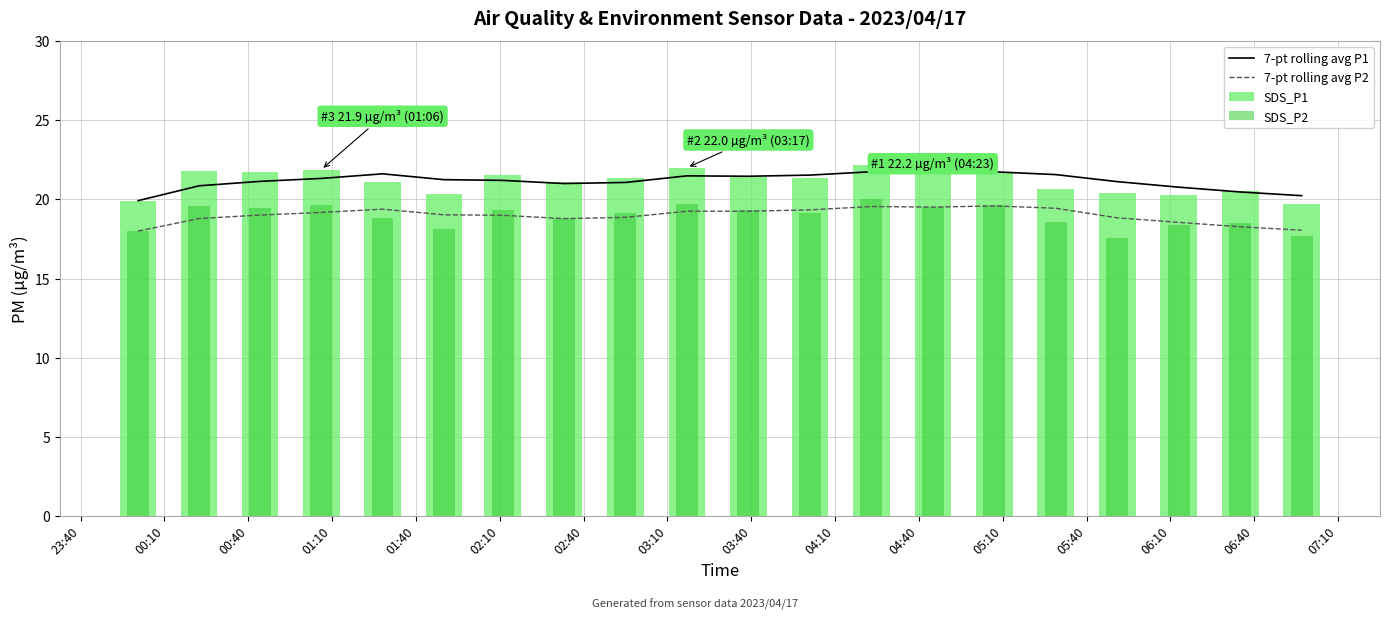

What is the lowest value of the 7-pt rolling avg P2 series?

18.0